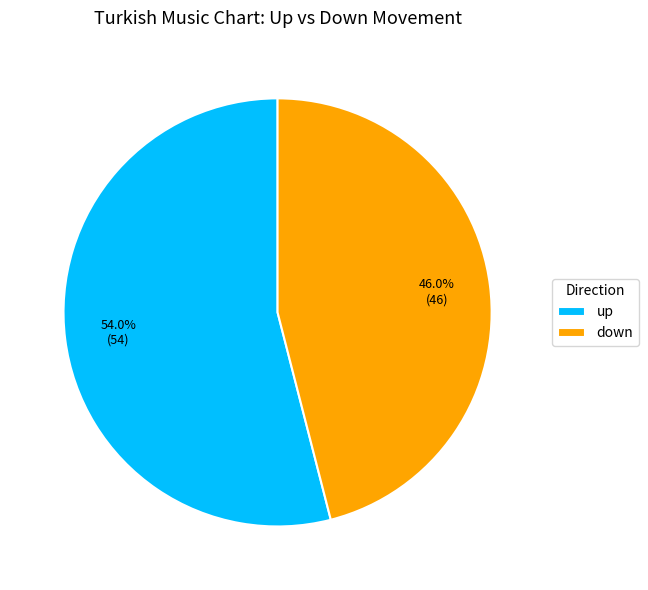

Which slice is the largest?

up